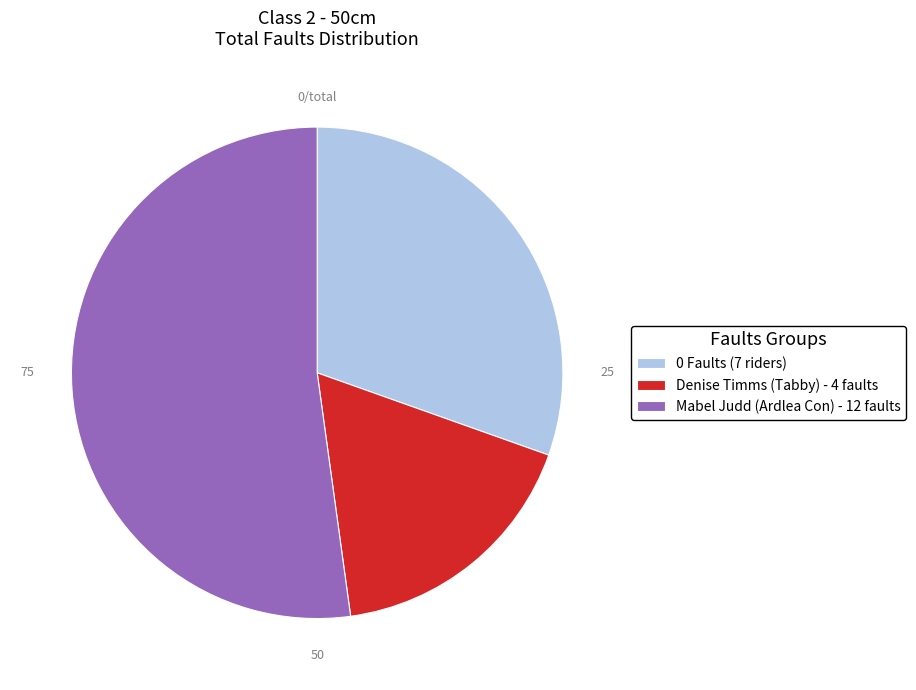

Count the number of slices in the pie.

3